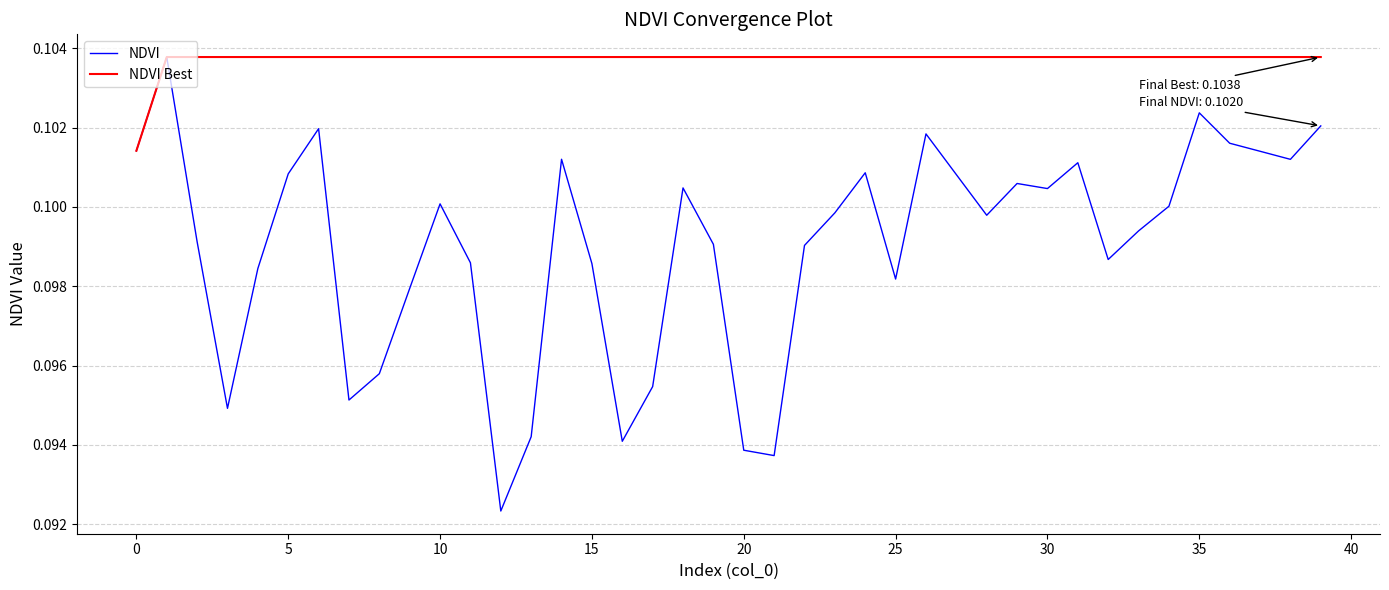

Which series has the widest spread of values?

NDVI